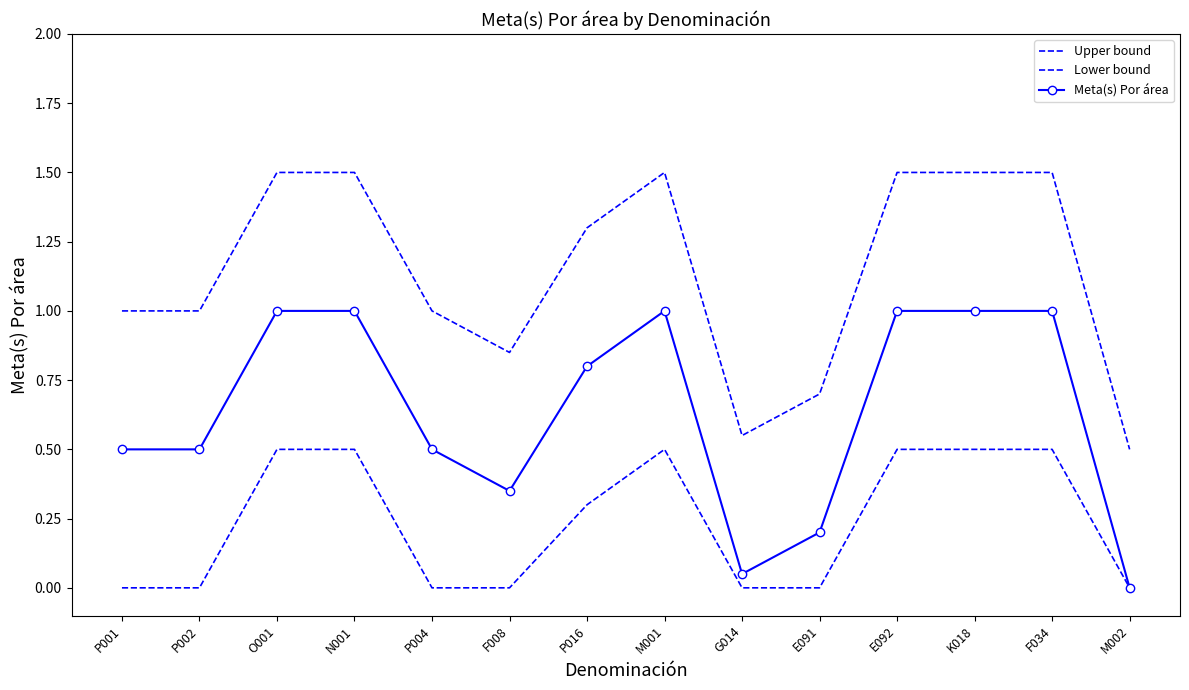

Is the value of Lower bound at O001 greater than the value of Meta(s) Por área at P002?

No